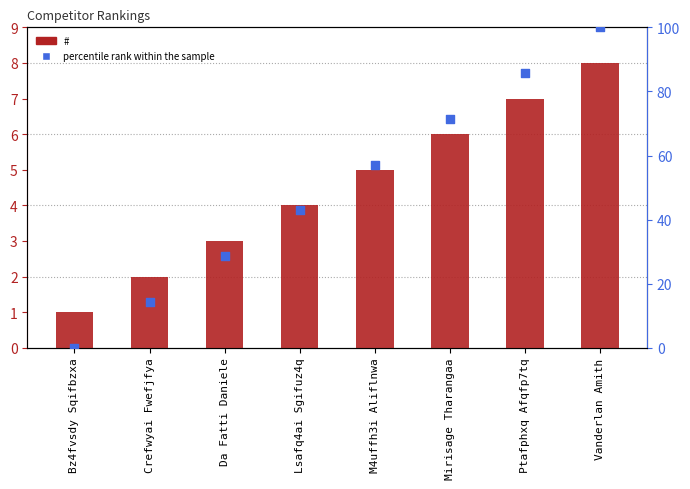

Which series has the largest Y range (max minus min)?

percentile rank within the sample